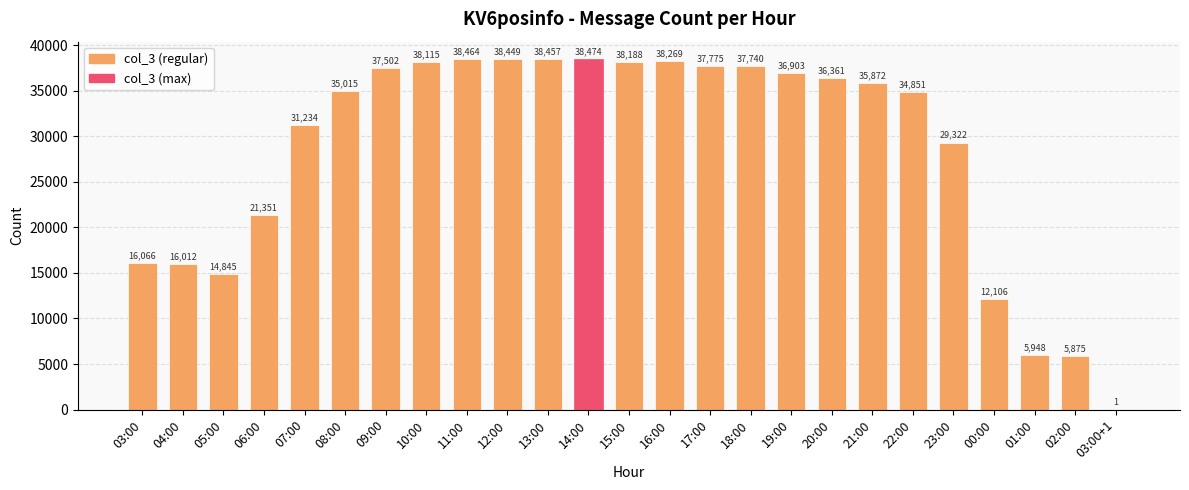

What is the sum of the values at 00:00 and 14:00?

50580